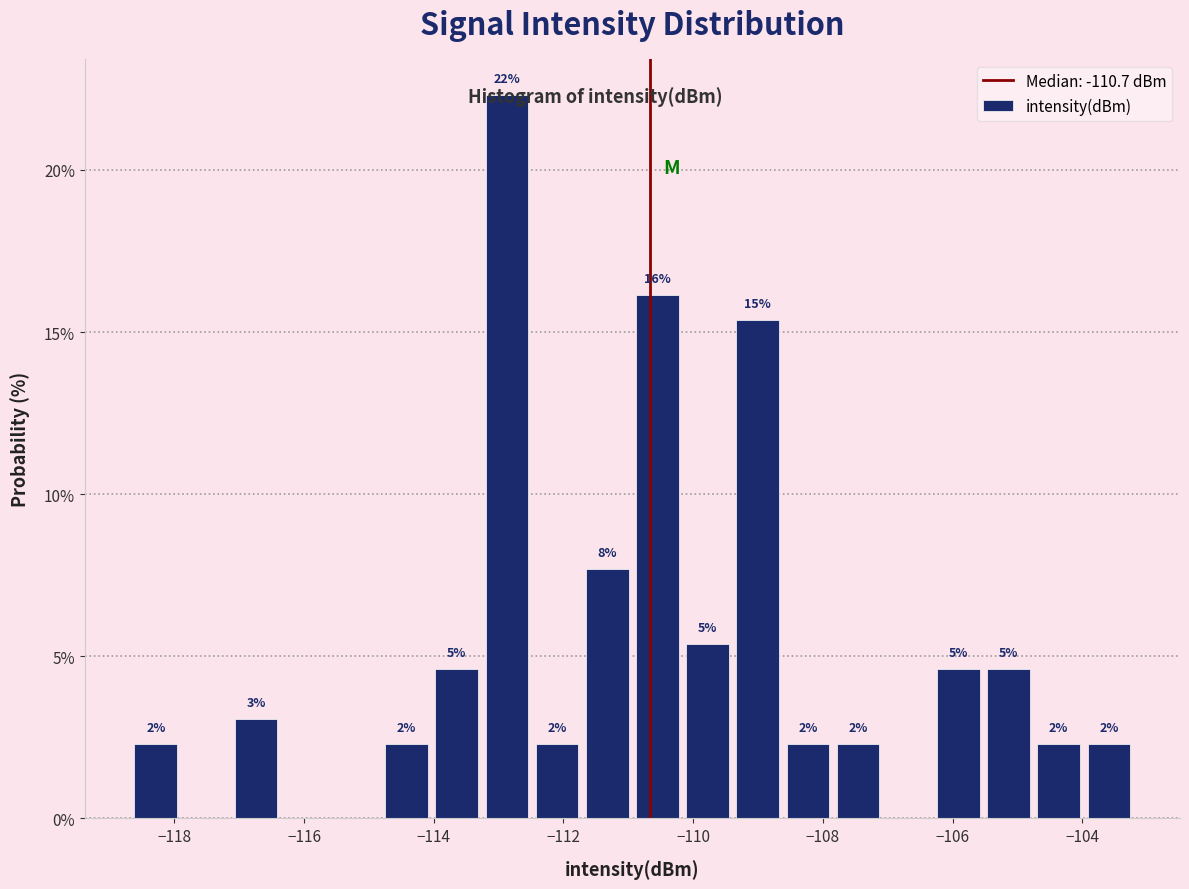

Read against the x-axis, roughly where is the centre of the tallest bar?

-112.8